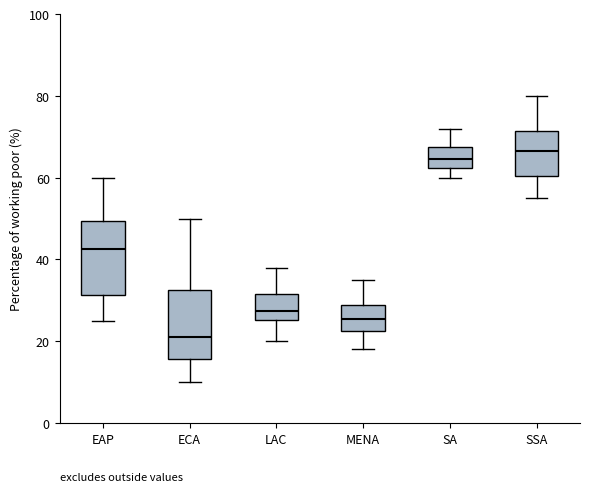

Where is the upper edge of the box for ECA on the y-axis? The values are not printed on the chart, so give them approximately, as read against the axis.

32